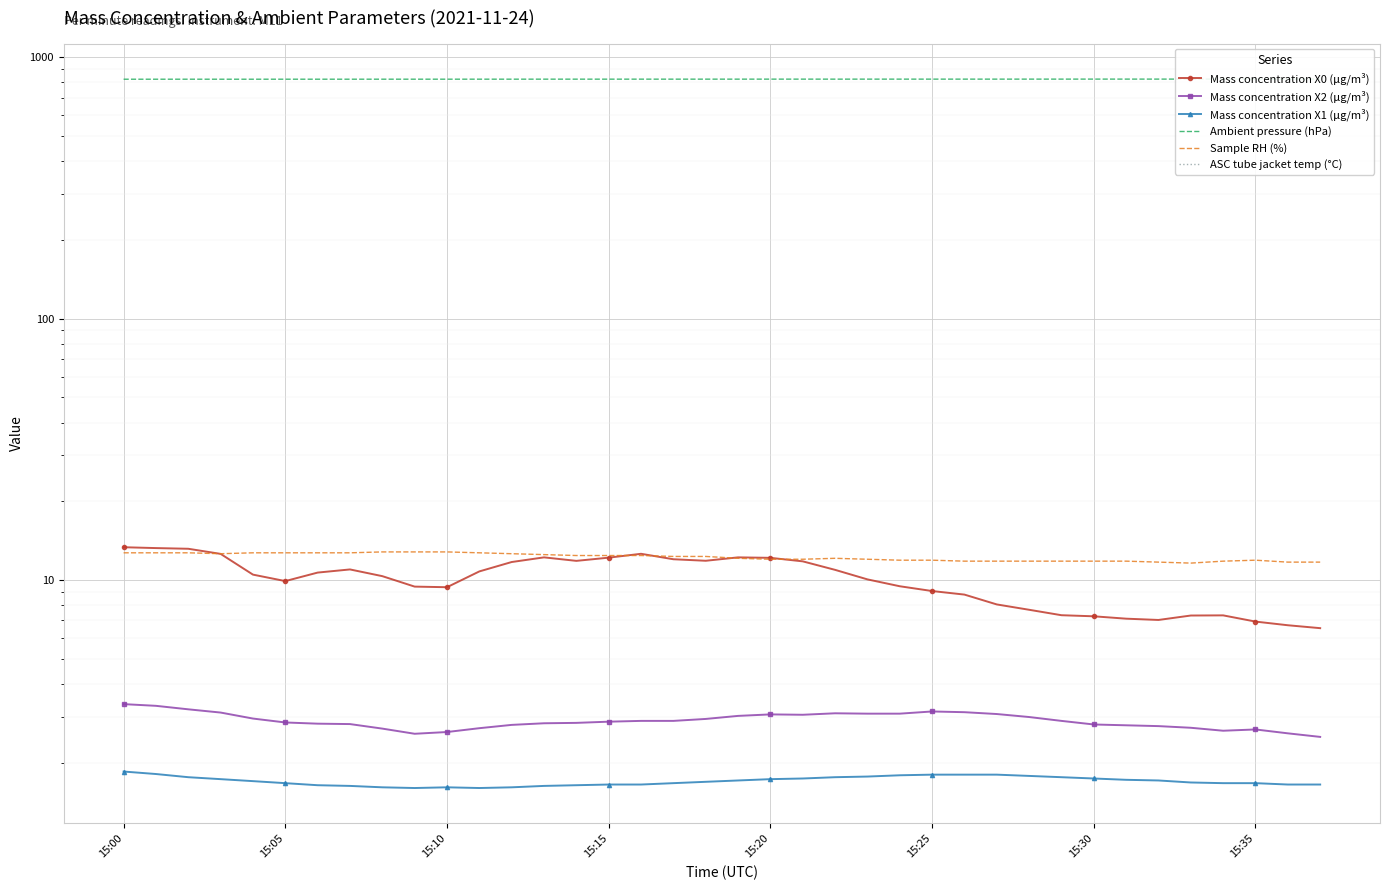

What is the greatest value displayed?

823.7